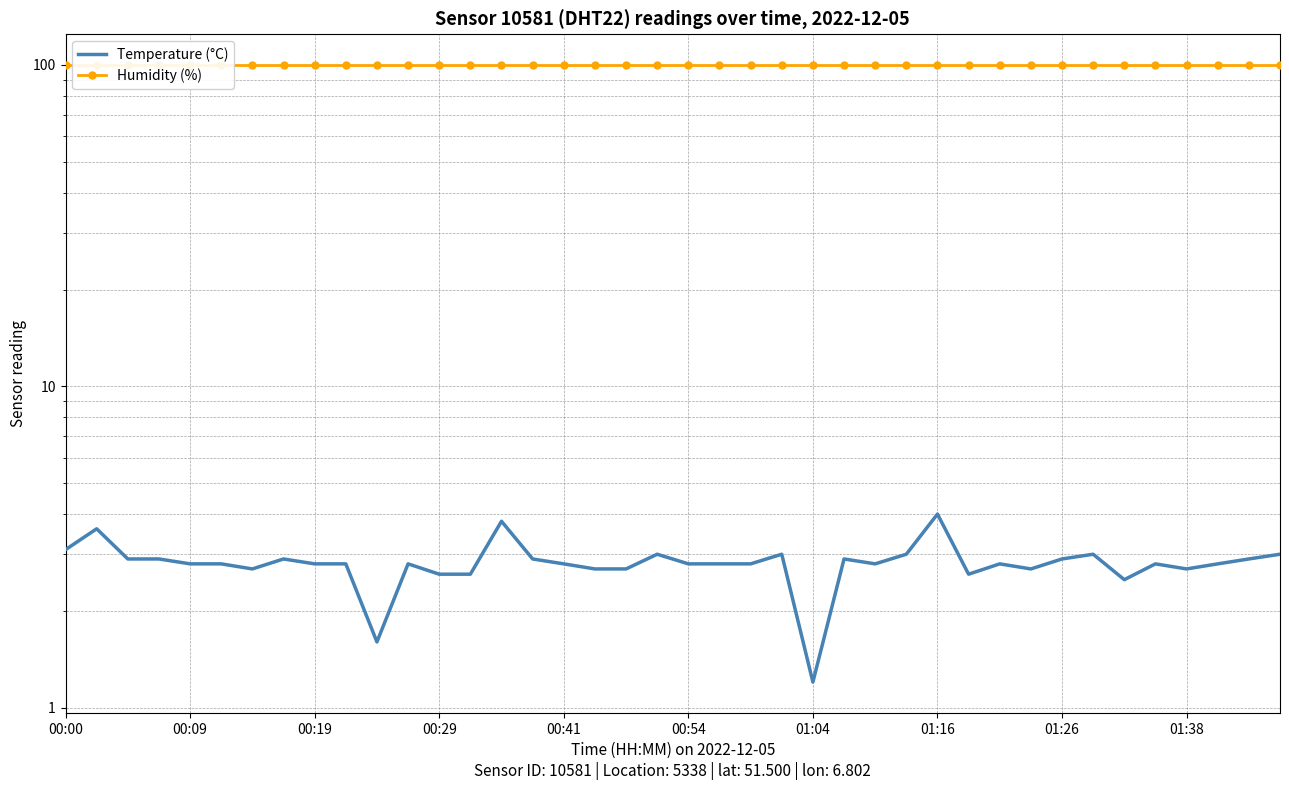

What is the minimum value for Temperature (°C)?

1.2